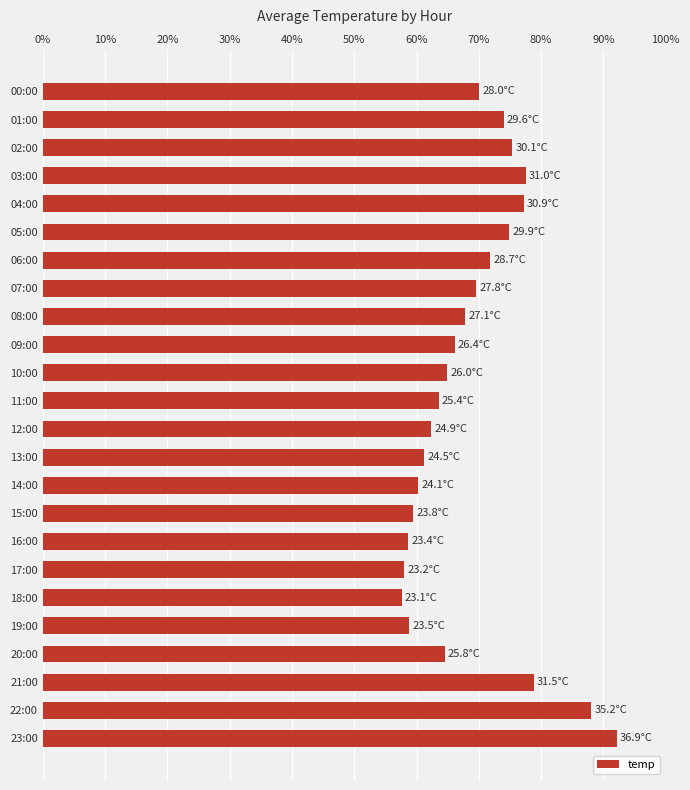

What is the smallest value displayed?

57.6